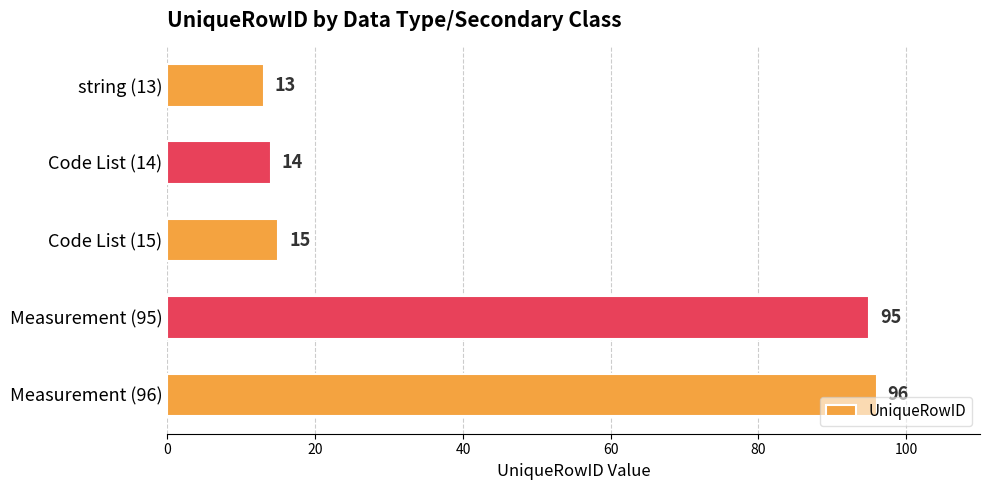

How many data points does each series have?

5